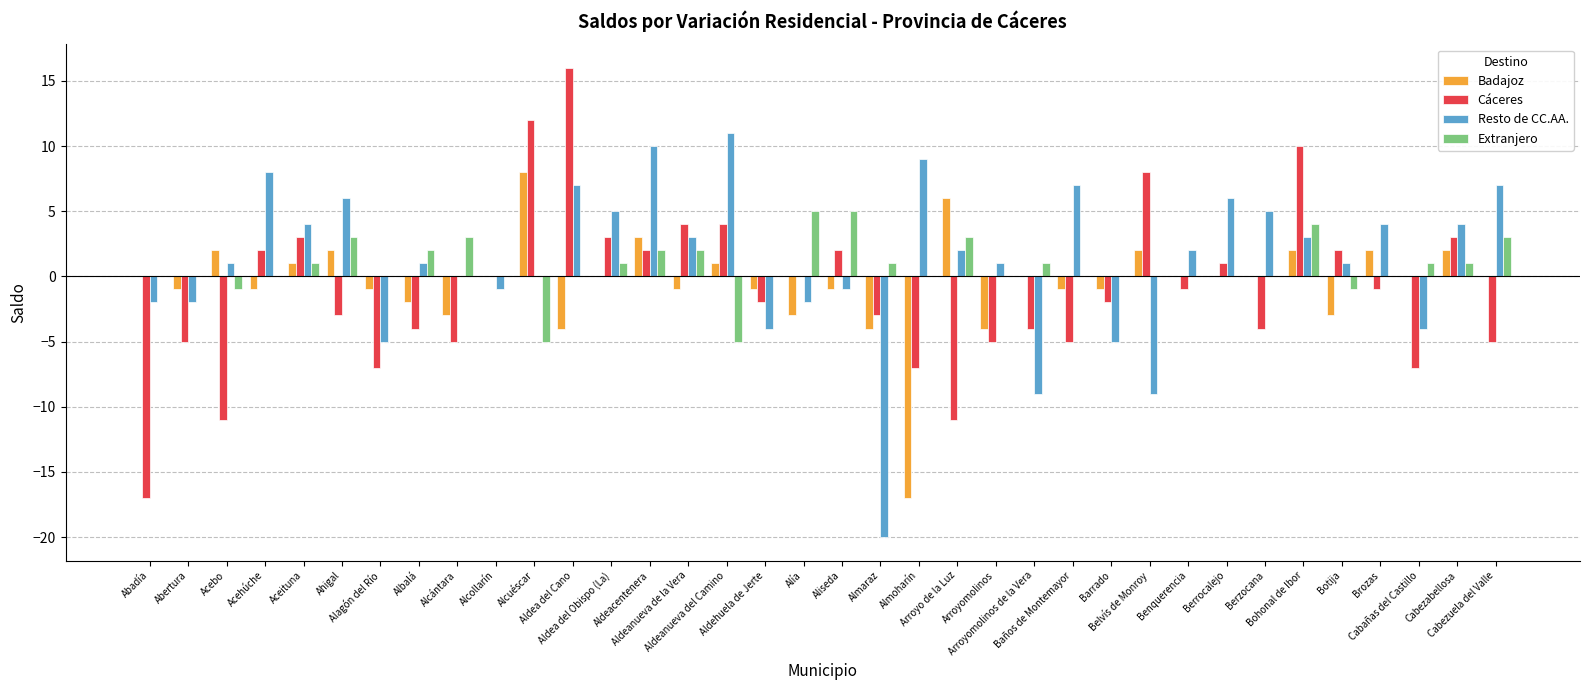

How many Extranjero values are between 0 and 2?

25